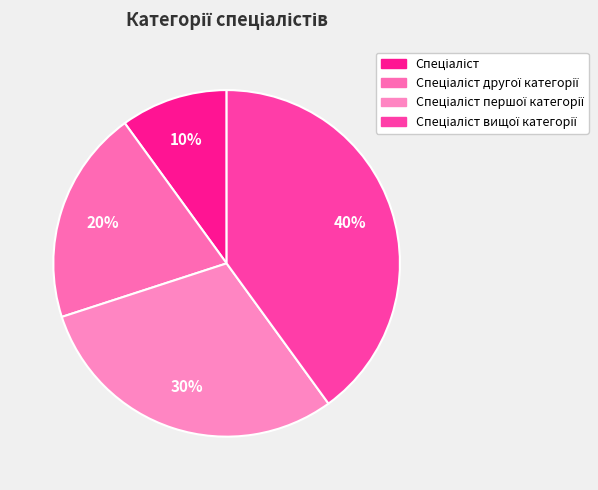

The Спеціаліст другої категорії slice represents 20% of the pie. True or false?

True